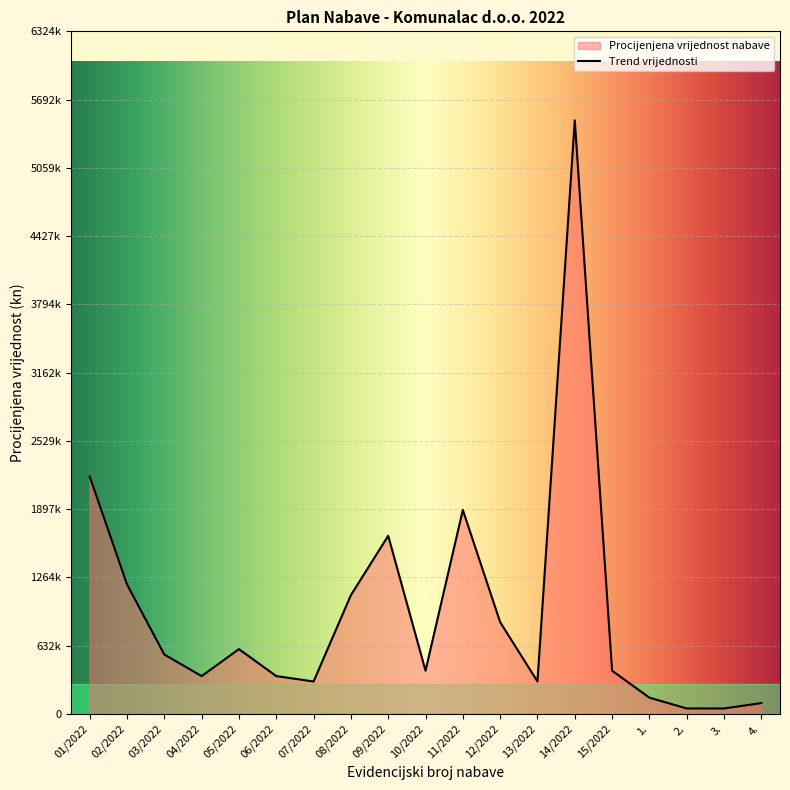

Reading left to right, what are all the values shown in this chart?

01/2022=2200000	02/2022=1200000	03/2022=550000	04/2022=350000	05/2022=600000	06/2022=350000	07/2022=300000	08/2022=1100000	09/2022=1650000	10/2022=400000	11/2022=1890000	12/2022=850000	13/2022=300000	14/2022=5500000	15/2022=400000	1.=150000	2.=50000	3.=50000	4.=100000